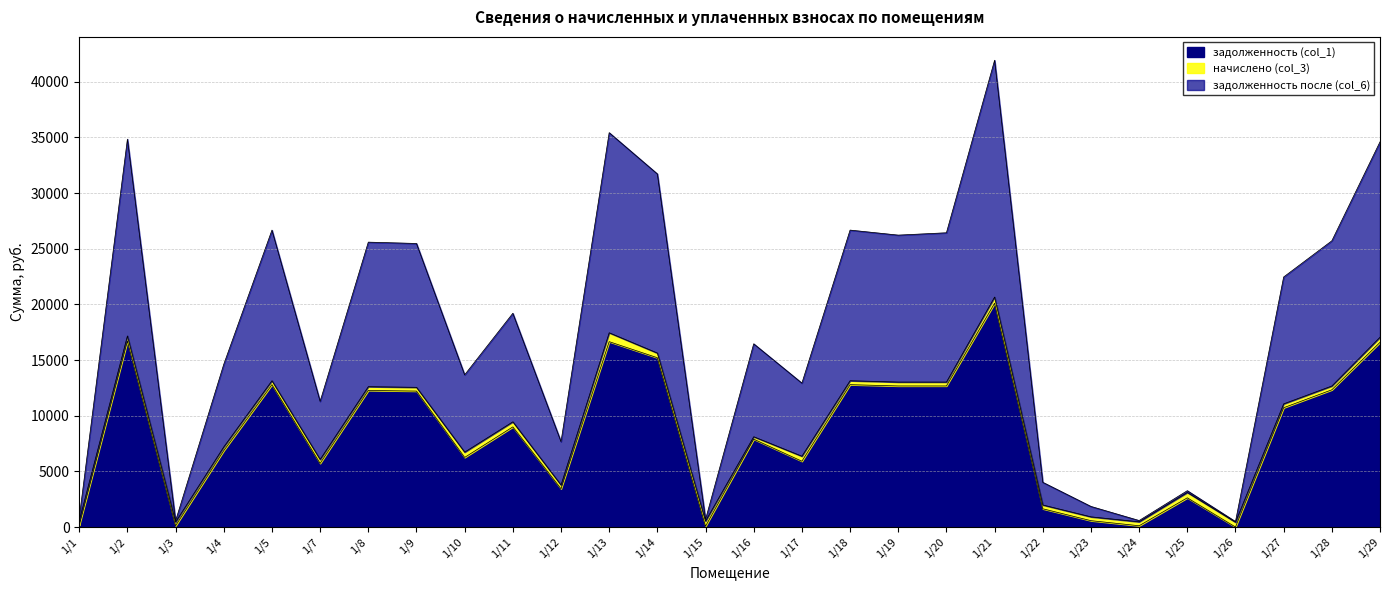

The задолженность (col_1) series shows 2408.2 at 1/11. True or false?

False